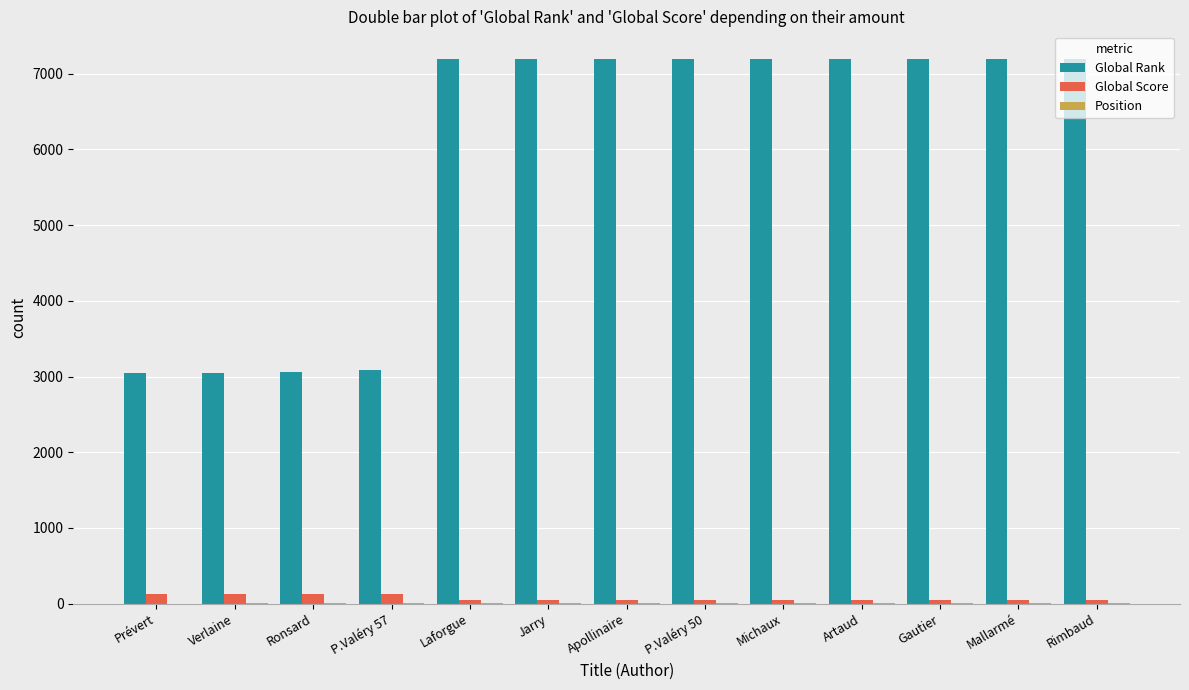

What is the sum of all Global Score values?

895